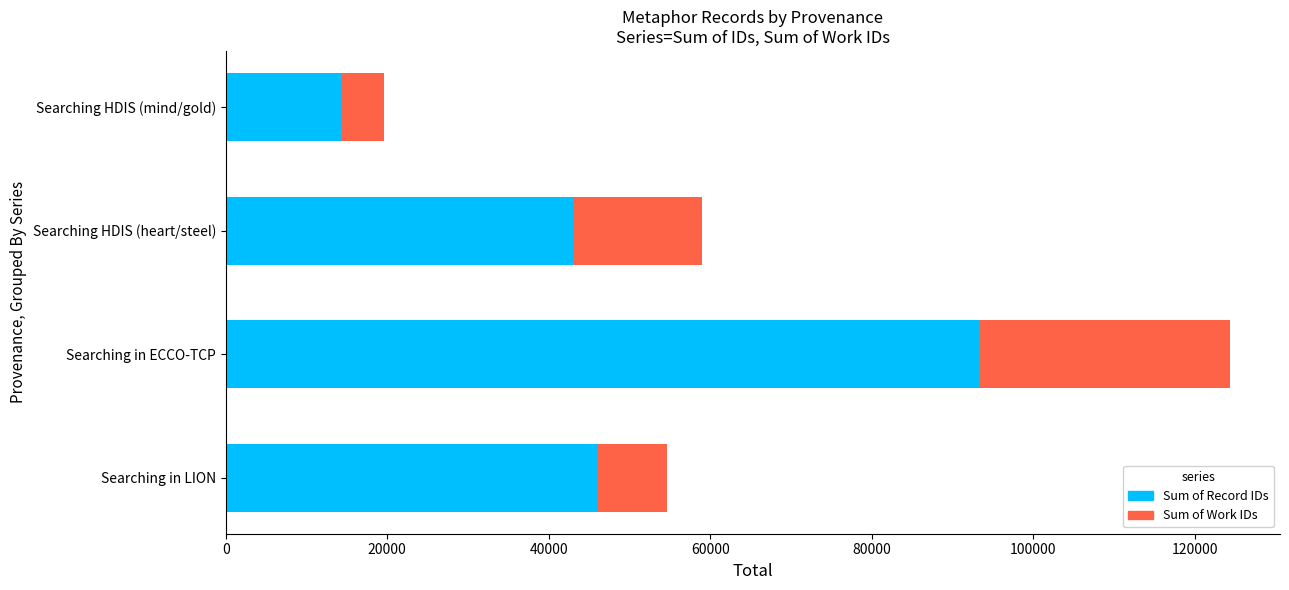

What is the difference between the maximum and minimum values in the Sum of Record IDs series?

78953